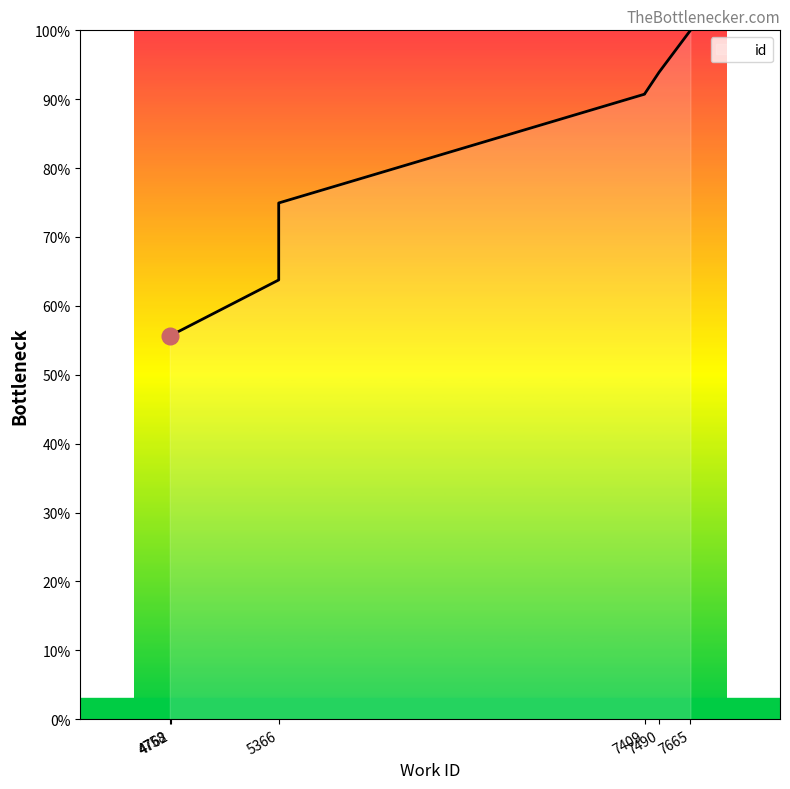

What is the average value?

80.7